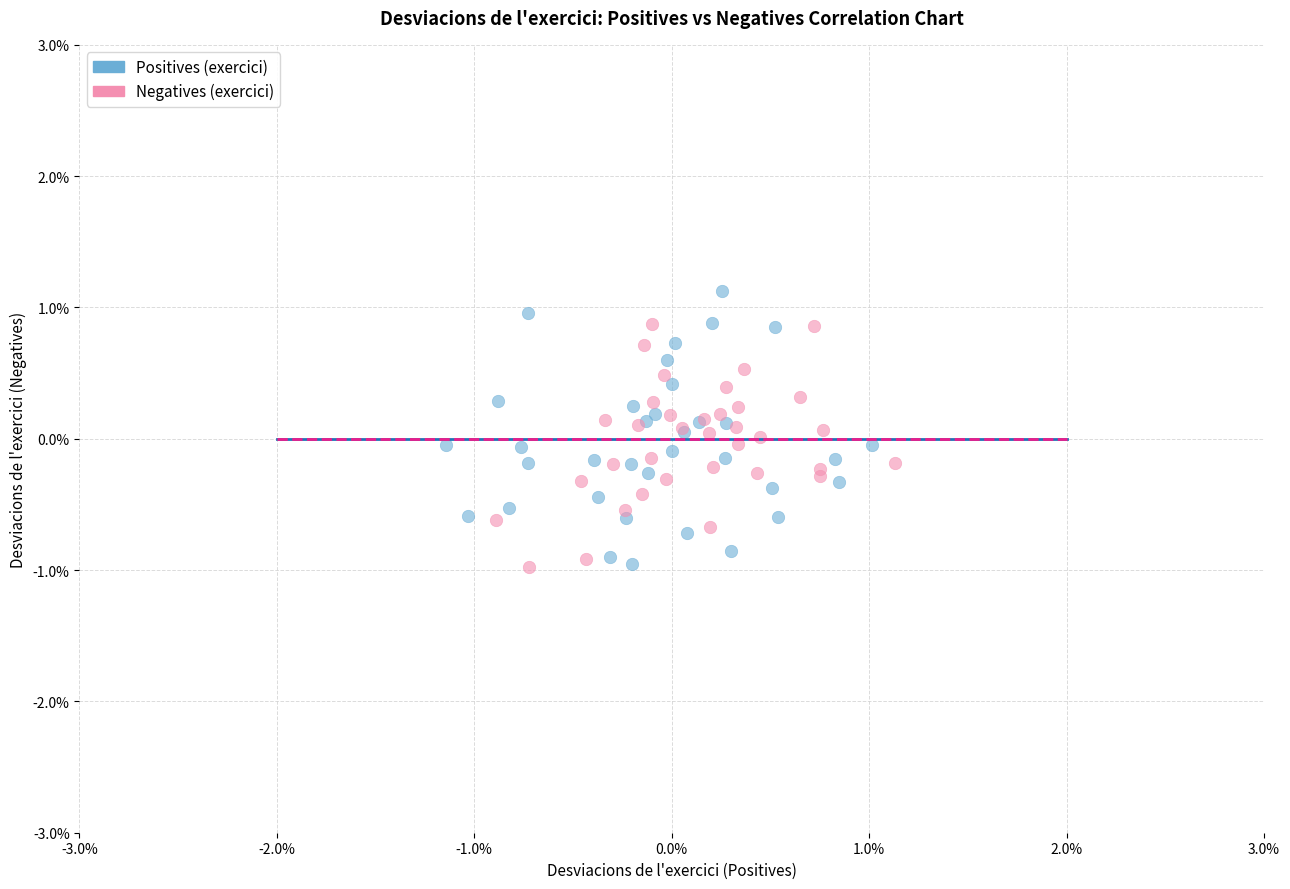

What are all the series names shown in the legend?

Positives (exercici), Negatives (exercici)